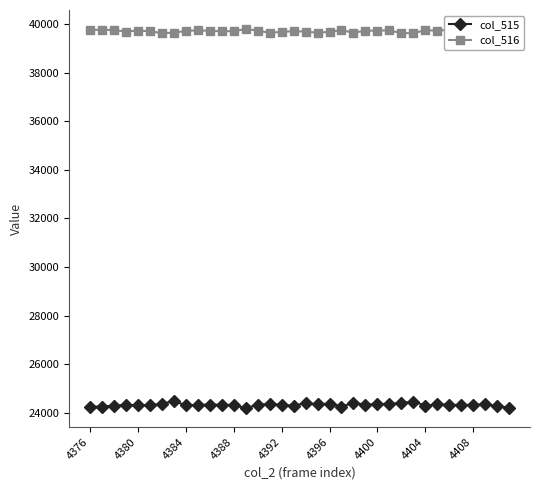

At how many categories does at least one series exceed 31871?

36